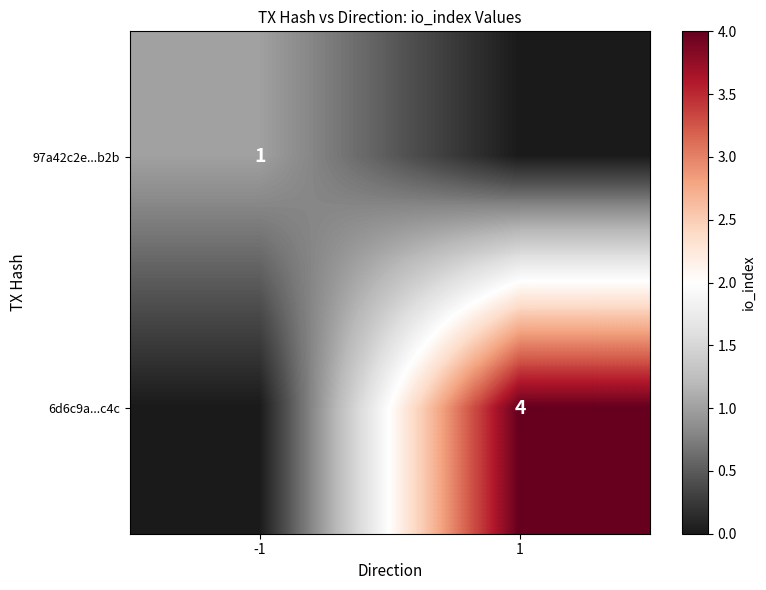

The 6d6c9a...c4c series shows 4 at 1. True or false?

True